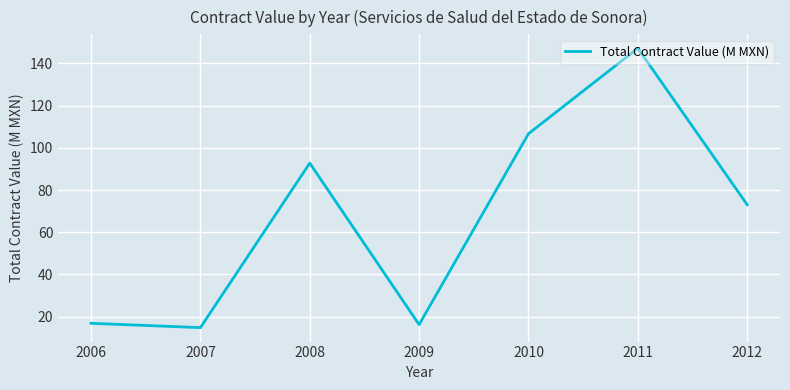

What is the change in value from 2006 to 2007?

-2.0